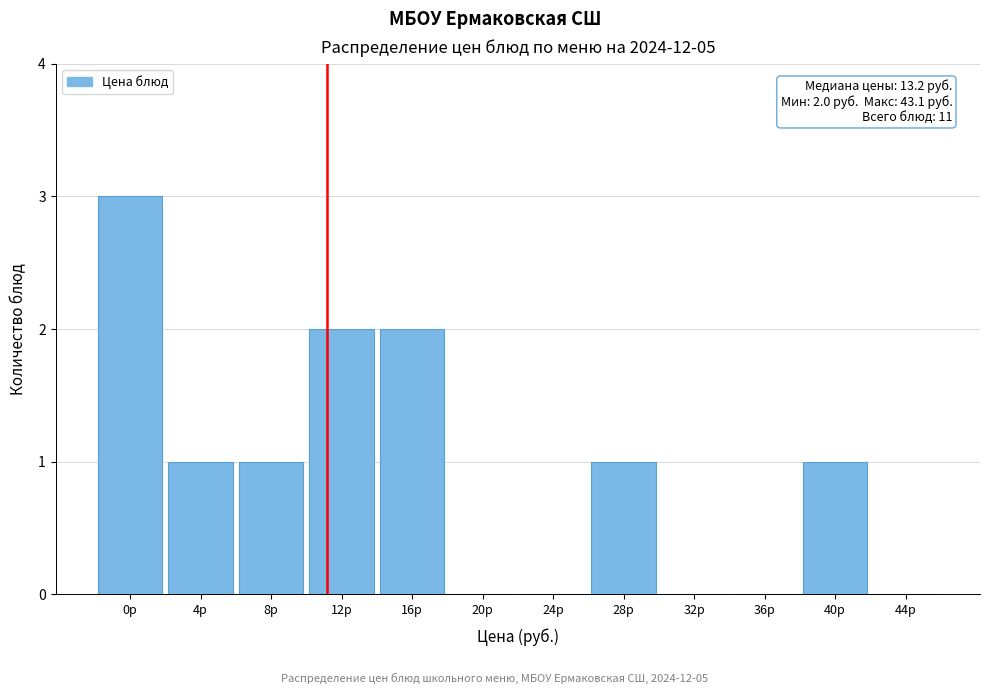

Reading left to right, what are all the values shown in this chart?

0р=3	4р=1	8р=1	12р=2	16р=2	20р=0	24р=0	28р=1	32р=0	36р=0	40р=1	44р=0